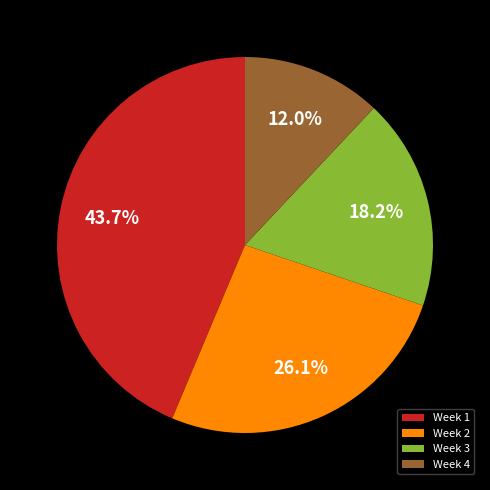

Does any single category account for the majority?

No